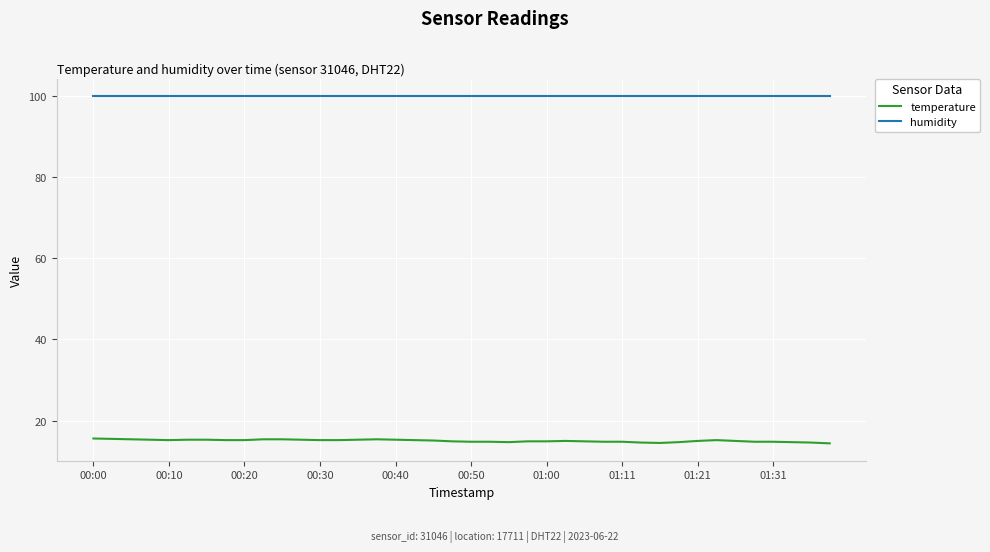

List the series in order of their peak value, highest first.

humidity, temperature